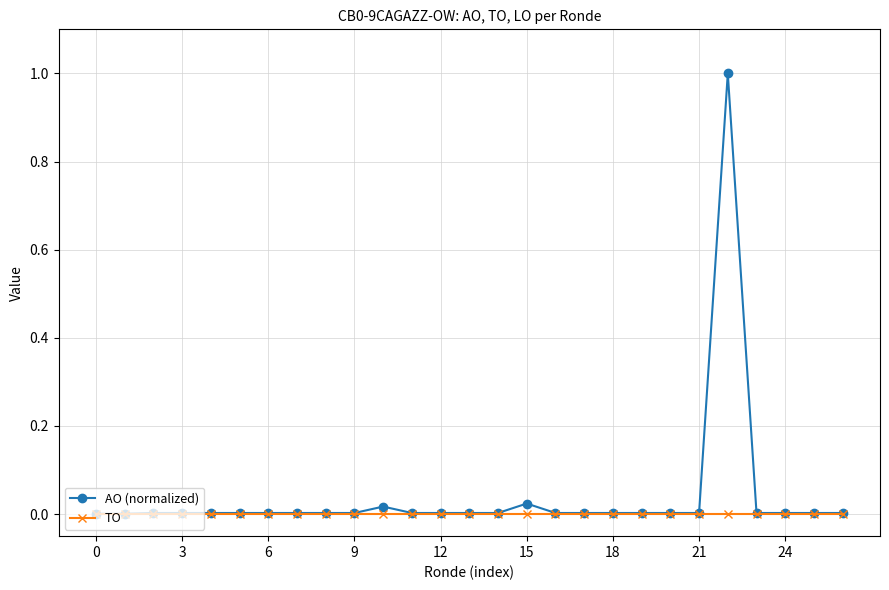

What is the maximum value for AO (normalized)?

1.0